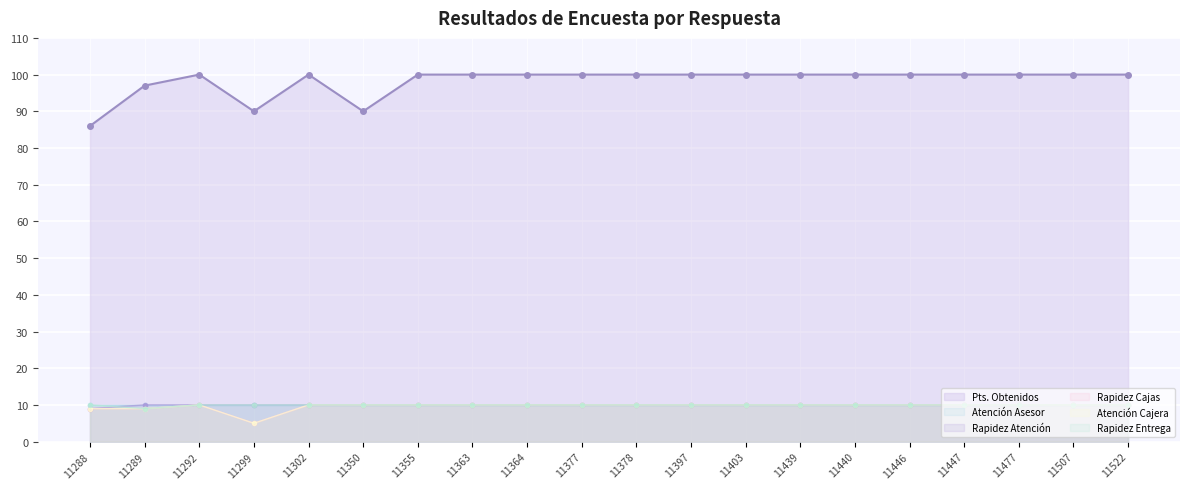

Is it true that Rapidez Atención equals 10 at 11355?

True